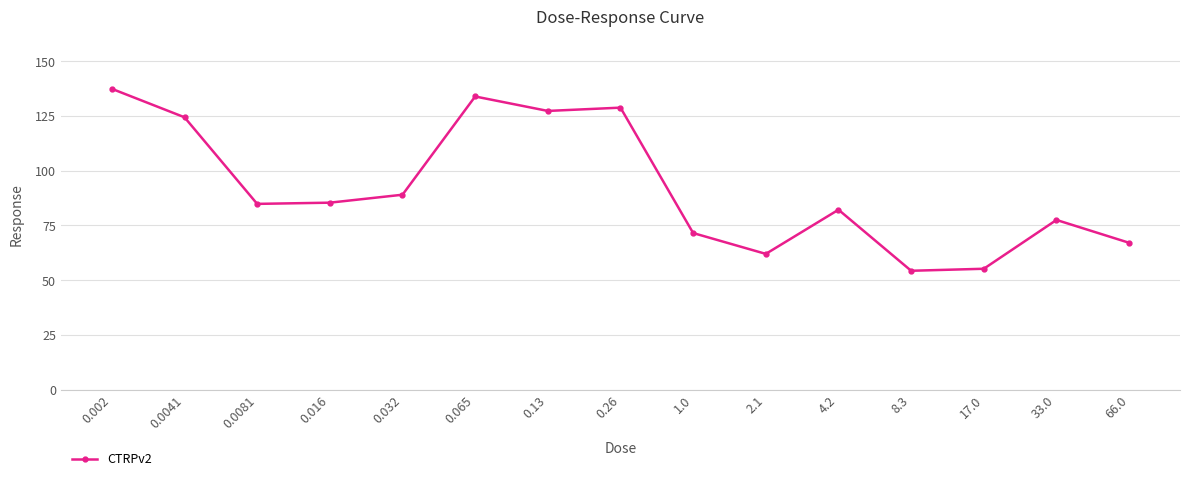

What is the difference between the maximum and minimum values?

83.1